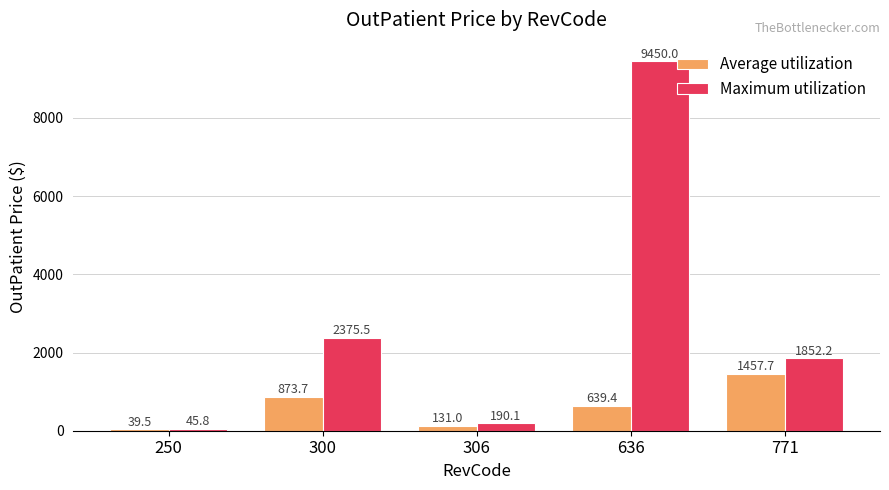

Which series has the largest total across all categories?

Maximum utilization